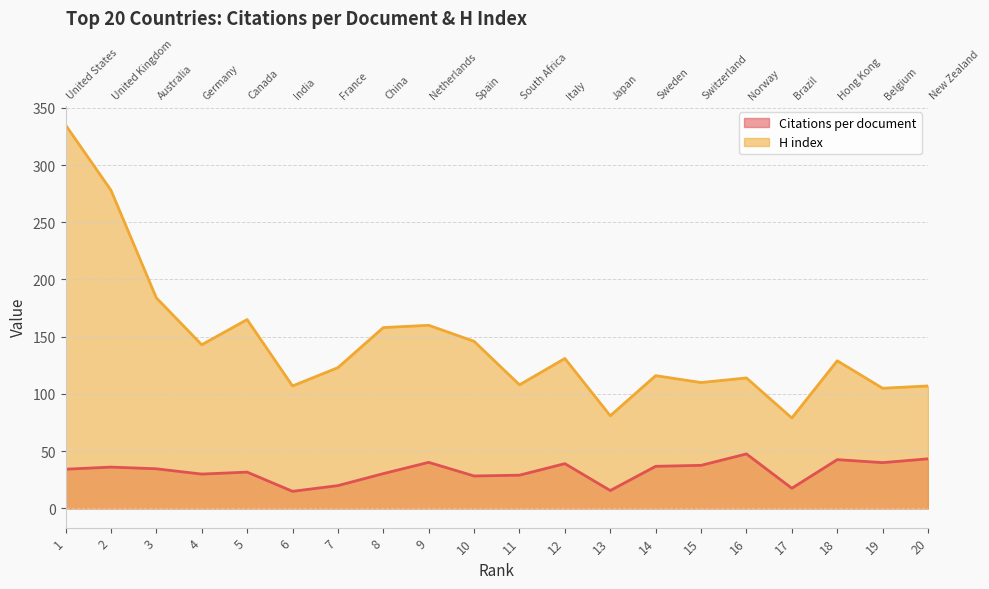

Which category has the highest value in the H index series?

1